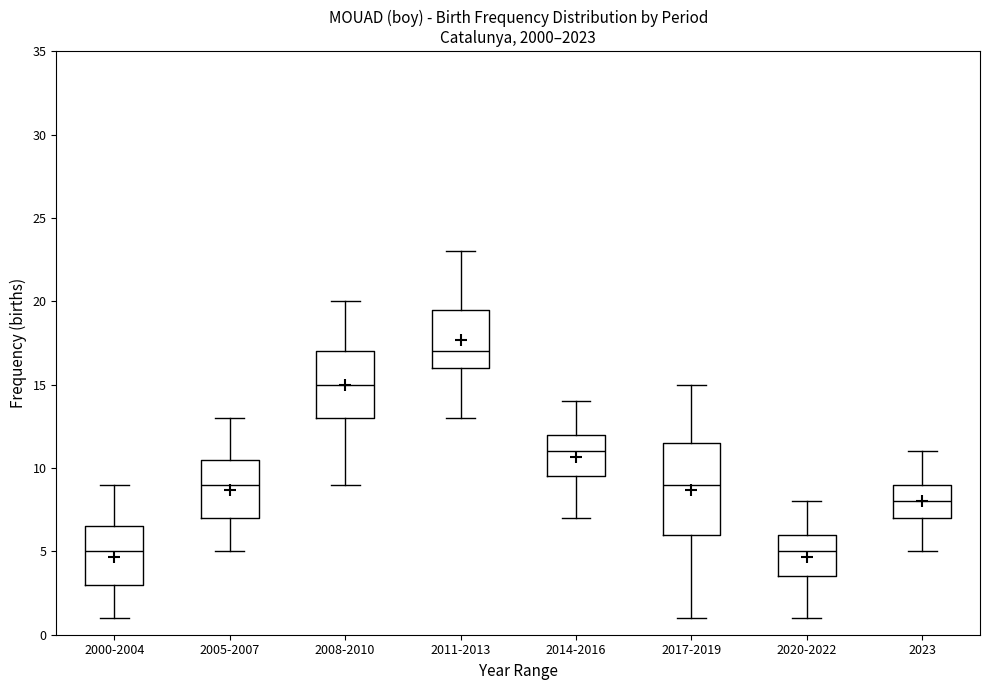

Where does the median line of the box for 2000-2004 sit on the y-axis? The values are not printed on the chart, so give them approximately, as read against the axis.

5.0